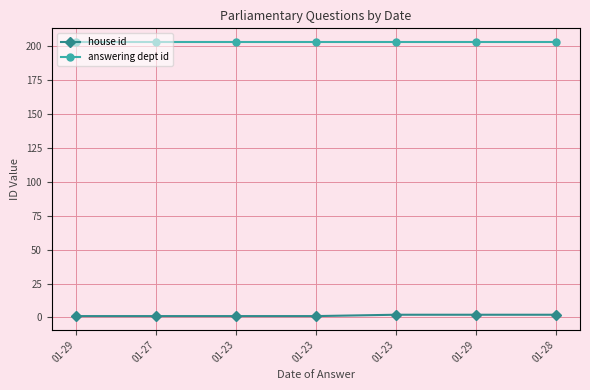

What is the total value across all series at 01-27?

204